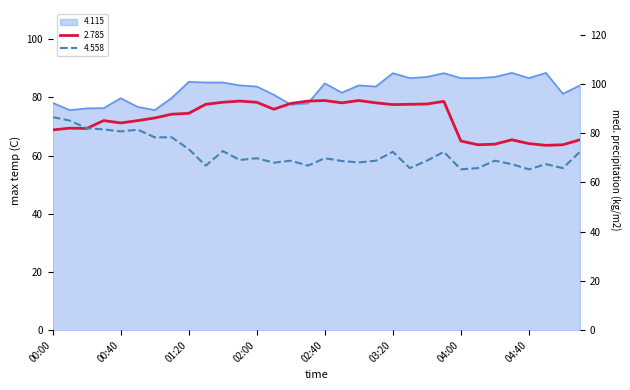

What is the label of the 32nd point from the left?

05:10